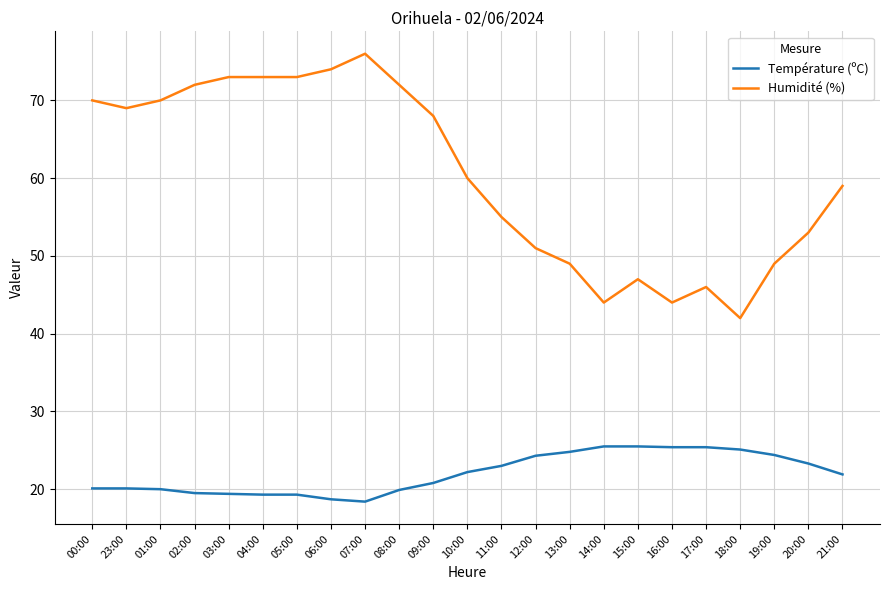

At 10:00, list the series in order from smallest to largest.

Température (ºC), Humidité (%)